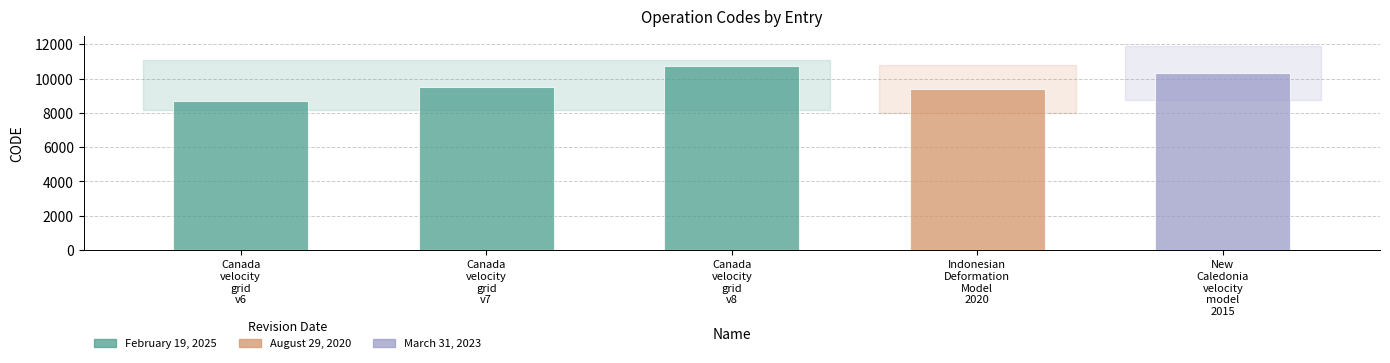

The value at Canada velocity grid v7 is 2135. True or false?

False